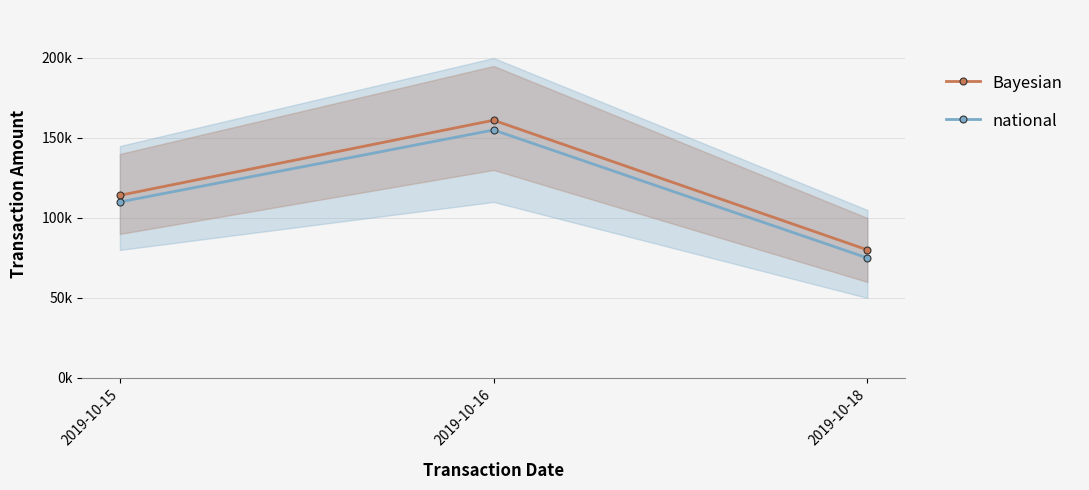

How many data points does each series have?

3